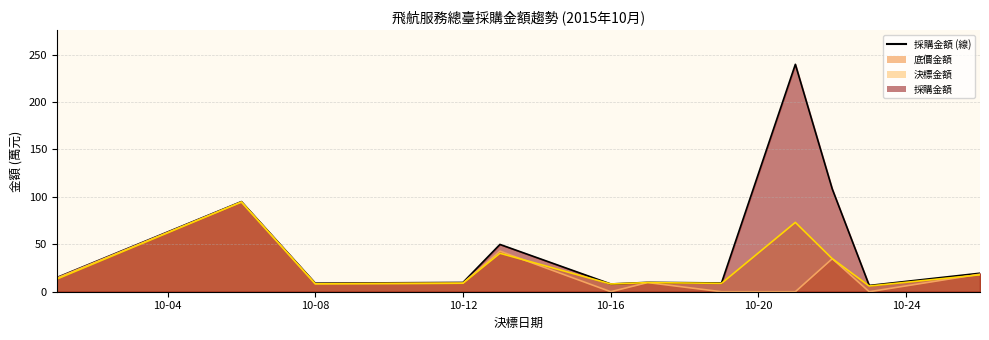

Does the chart display data point markers on the line(s)?

No